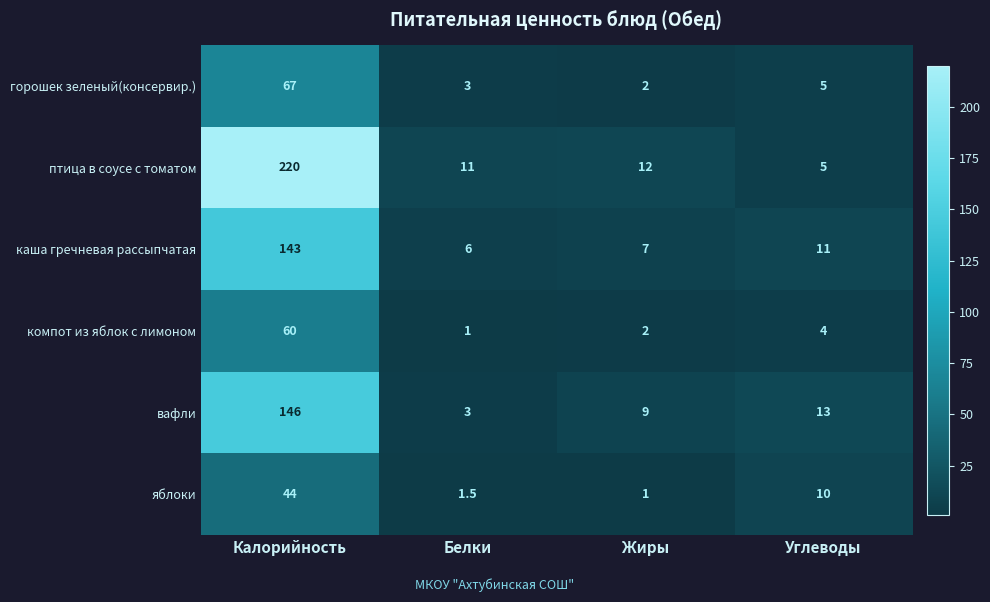

What is the total value across all series at Жиры?

33.0